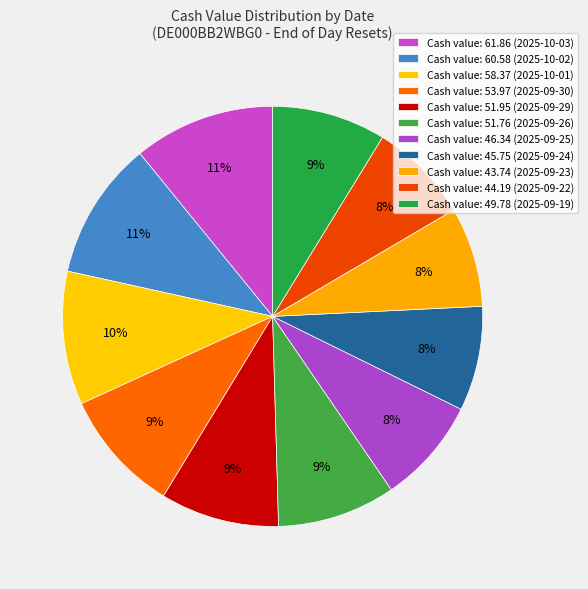

To the nearest percent, what is the difference between the largest and smallest slice percentages?

3%